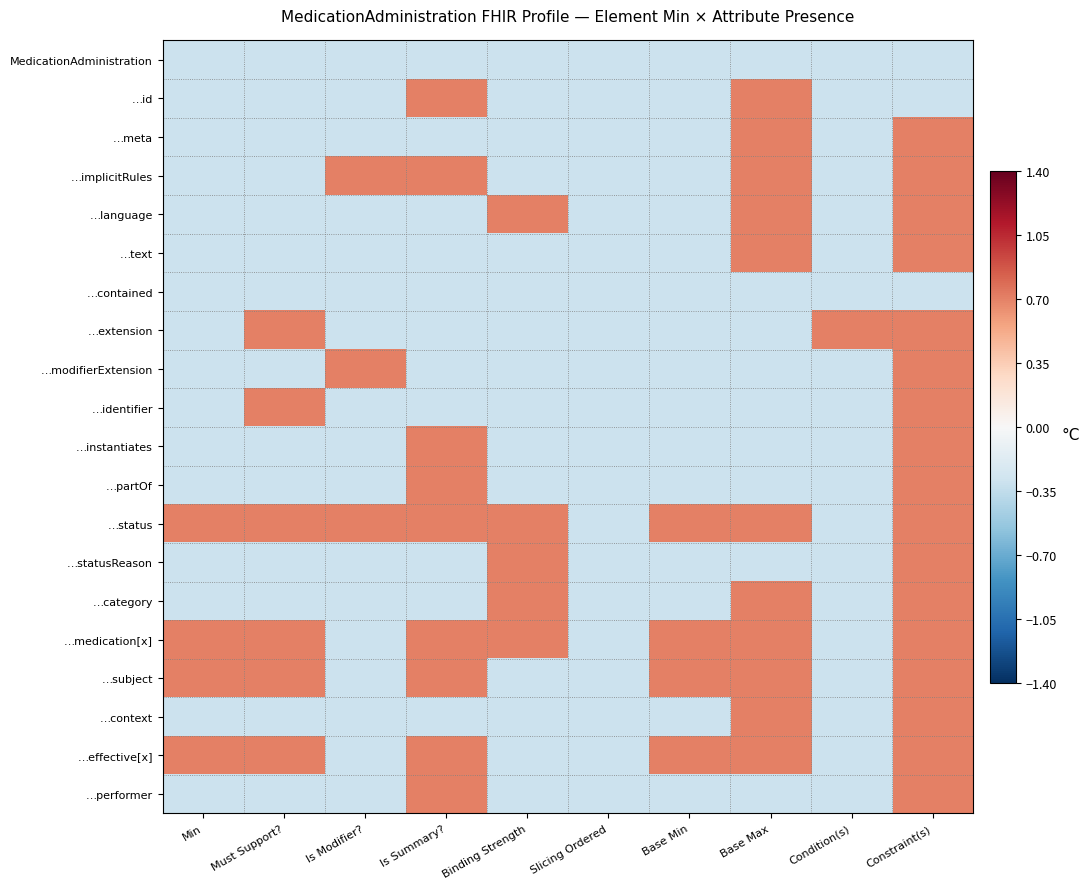

Between Base Min and Base Max, which is larger?

Base Min